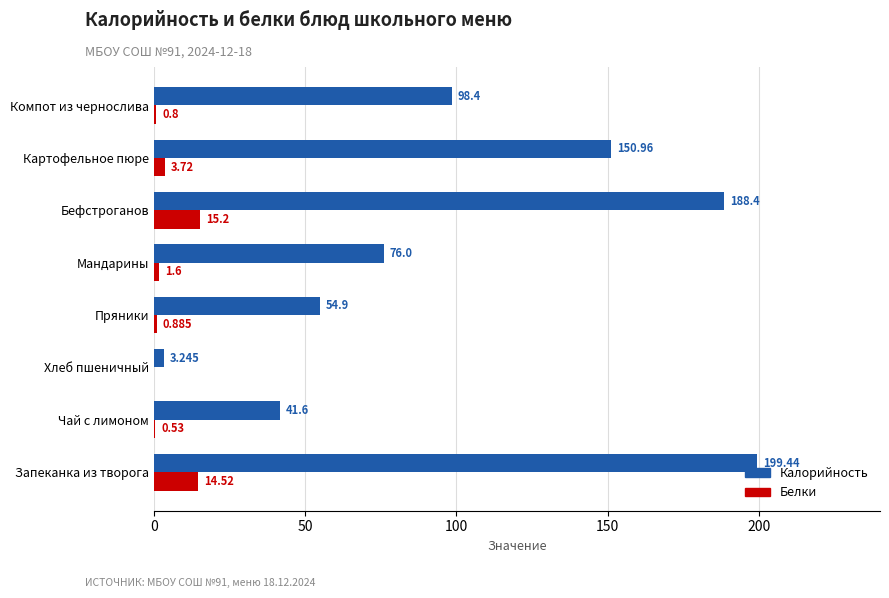

At which label is Белки closest to 7?

Картофельное пюре